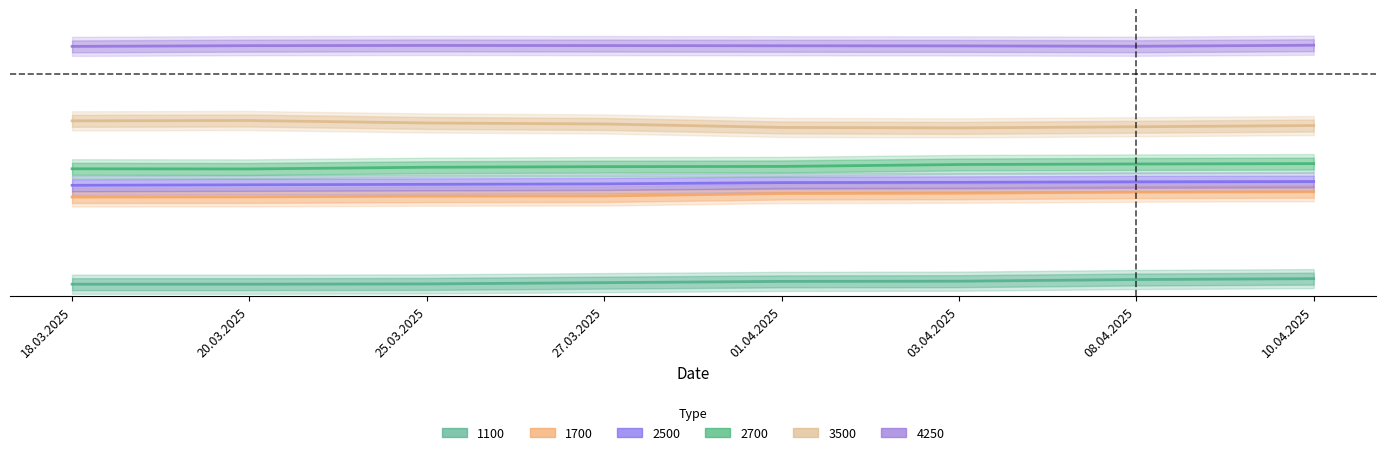

How many lines are shown in the chart?

6